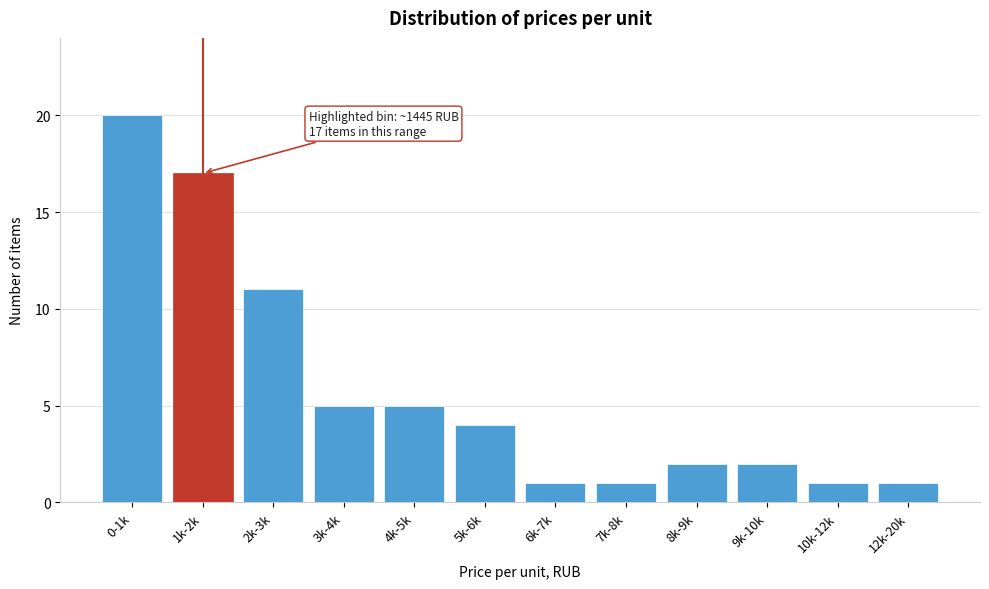

Reading left to right, extract all data points from this chart.

20	17	11	5	5	4	1	1	2	2	1	1